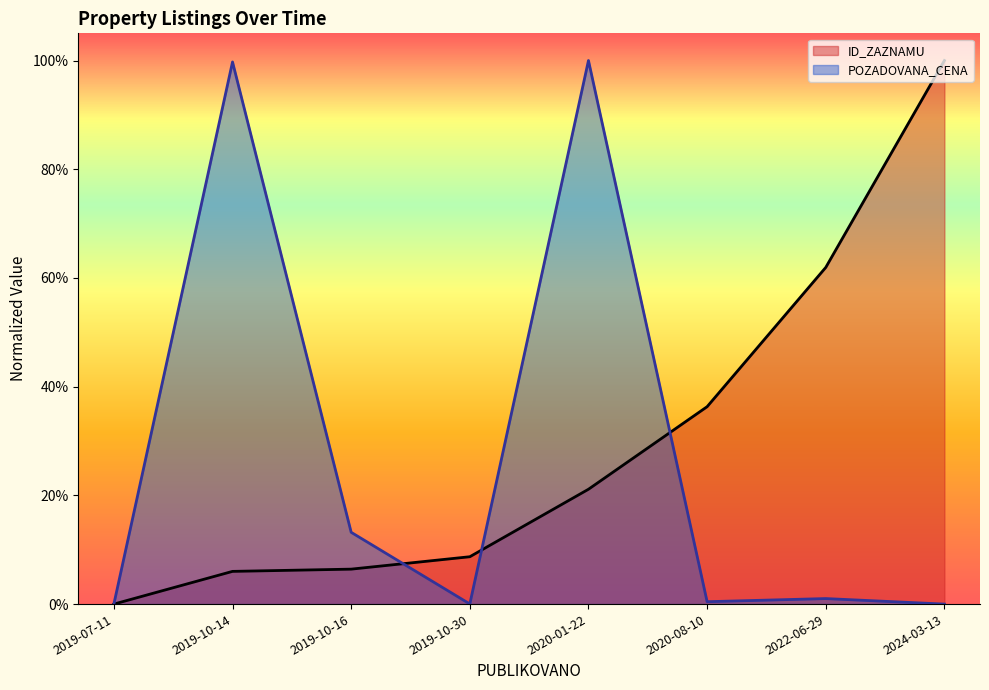

After their last crossing, which series has the higher values: POZADOVANA_CENA or ID_ZAZNAMU?

ID_ZAZNAMU